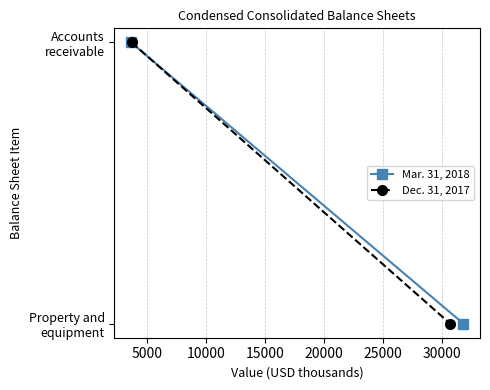

How many categories are shown in the chart?

2